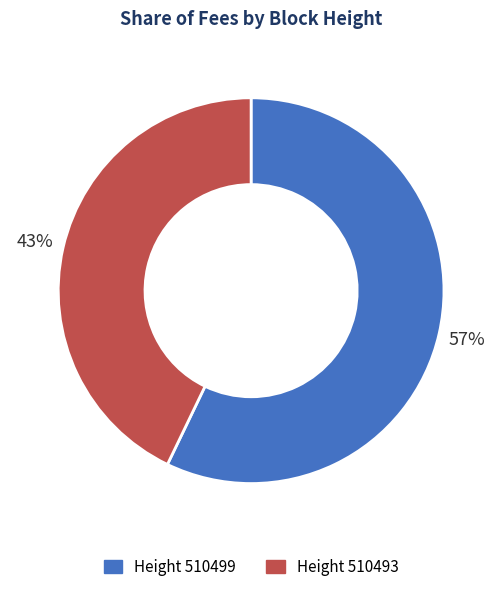

Is there any slice that represents more than half of the pie?

Yes